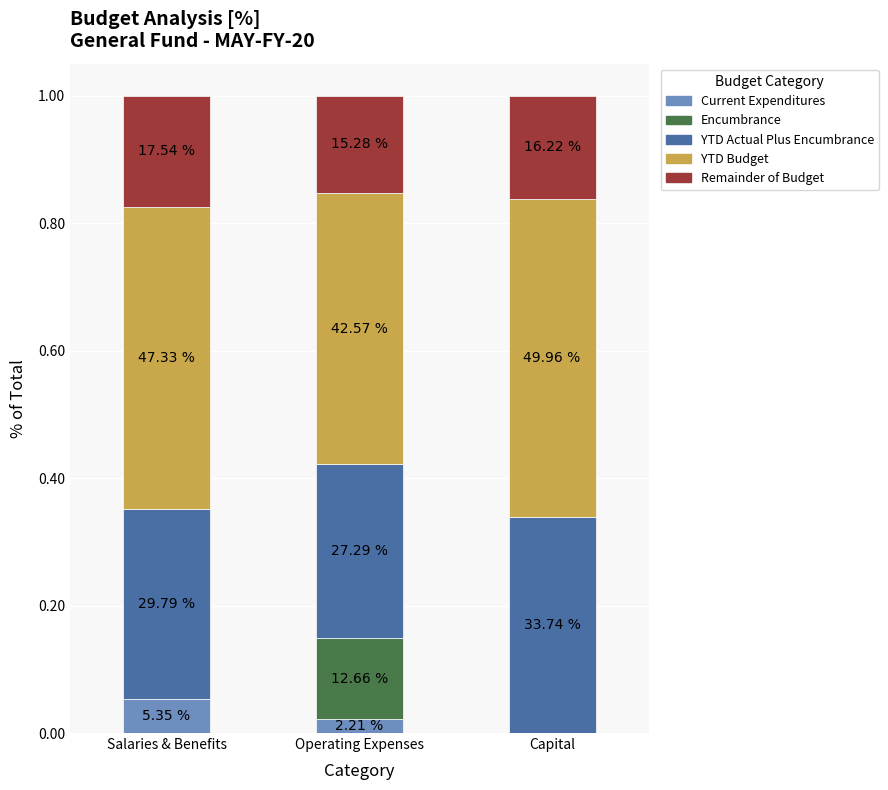

What are all the series names shown in the legend?

Current Expenditures, Encumbrance, YTD Actual Plus Encumbrance, YTD Budget, Remainder of Budget